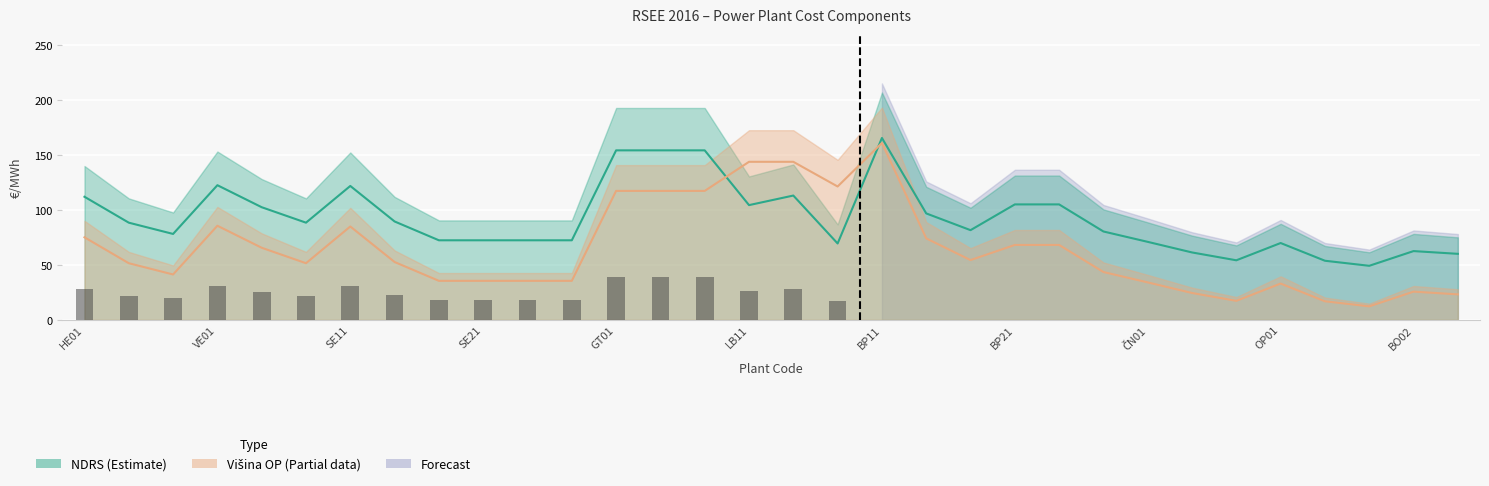

What is the difference between the Višina OP (€/MWh) values at ČN01 and BP12?

40.1